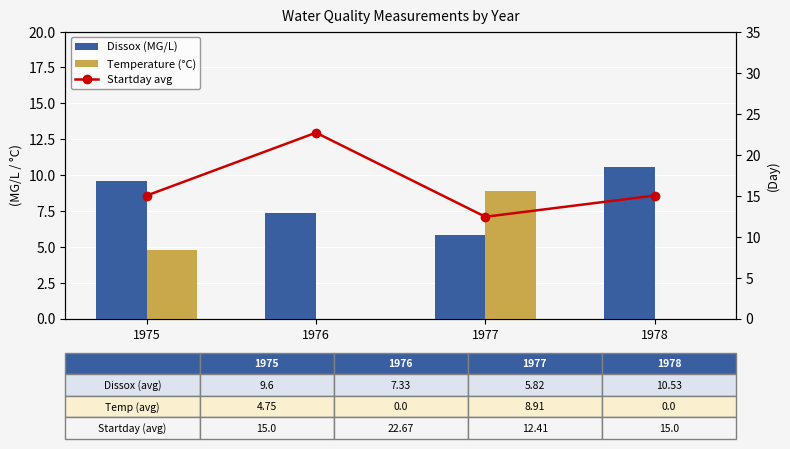

Which series has the largest total across all categories?

Startday avg